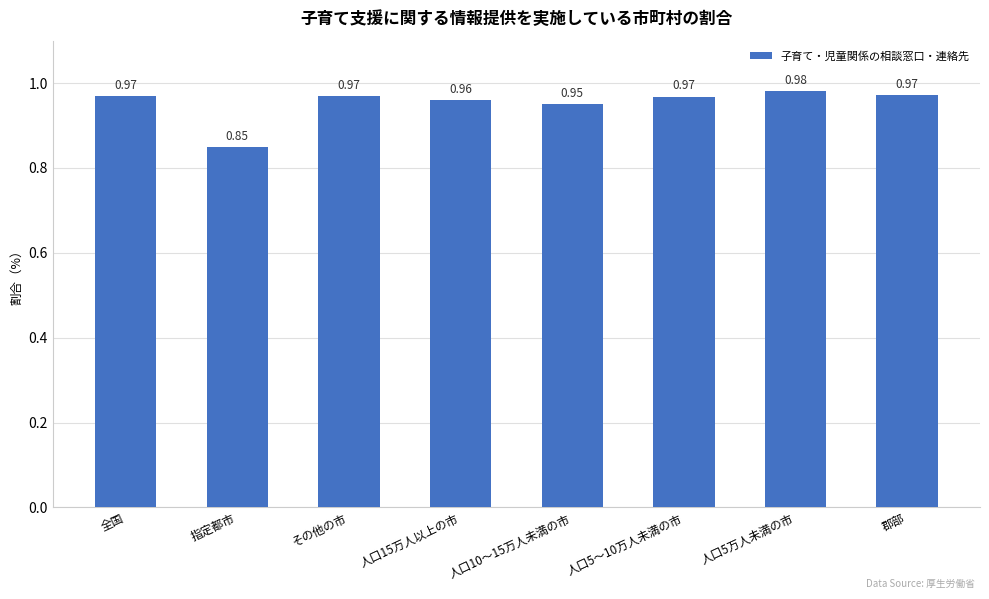

At which category does the chart reach its minimum across all series?

指定都市